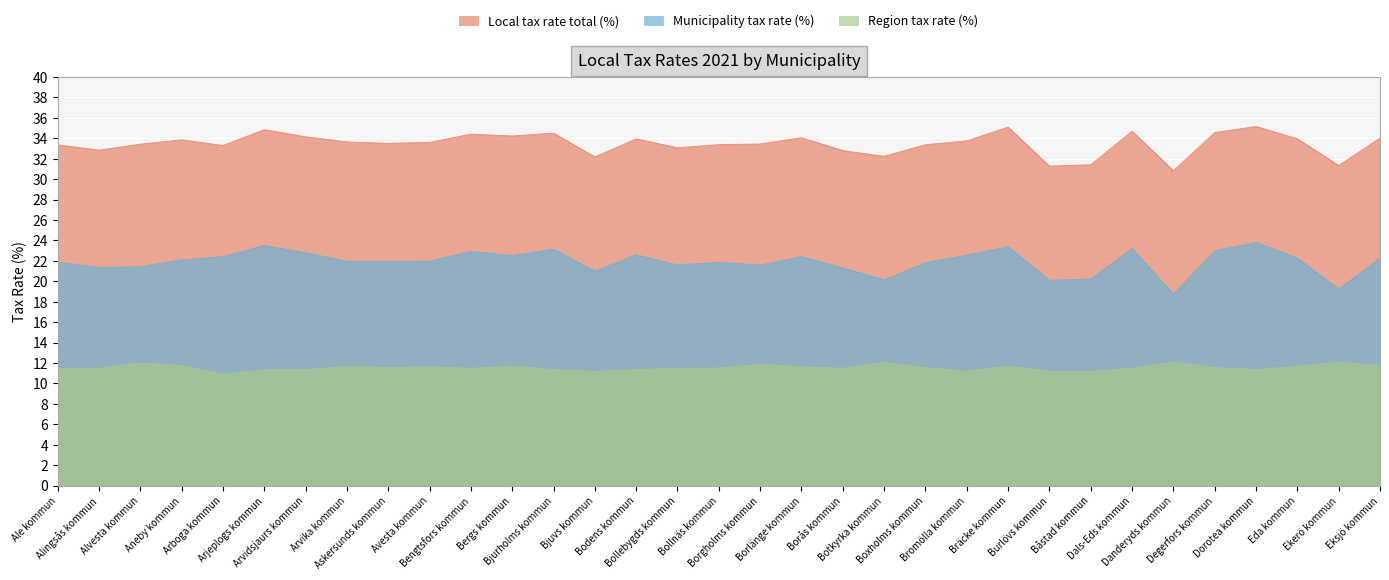

How many series are shown in this chart?

3